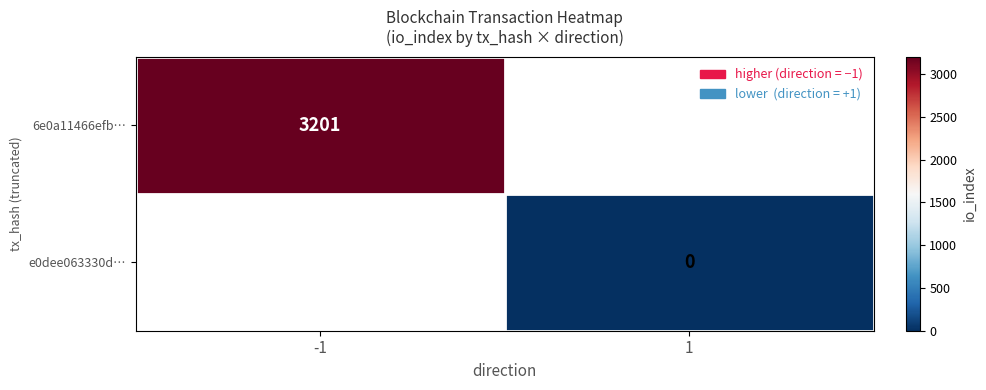

How many distinct data groups are displayed?

2